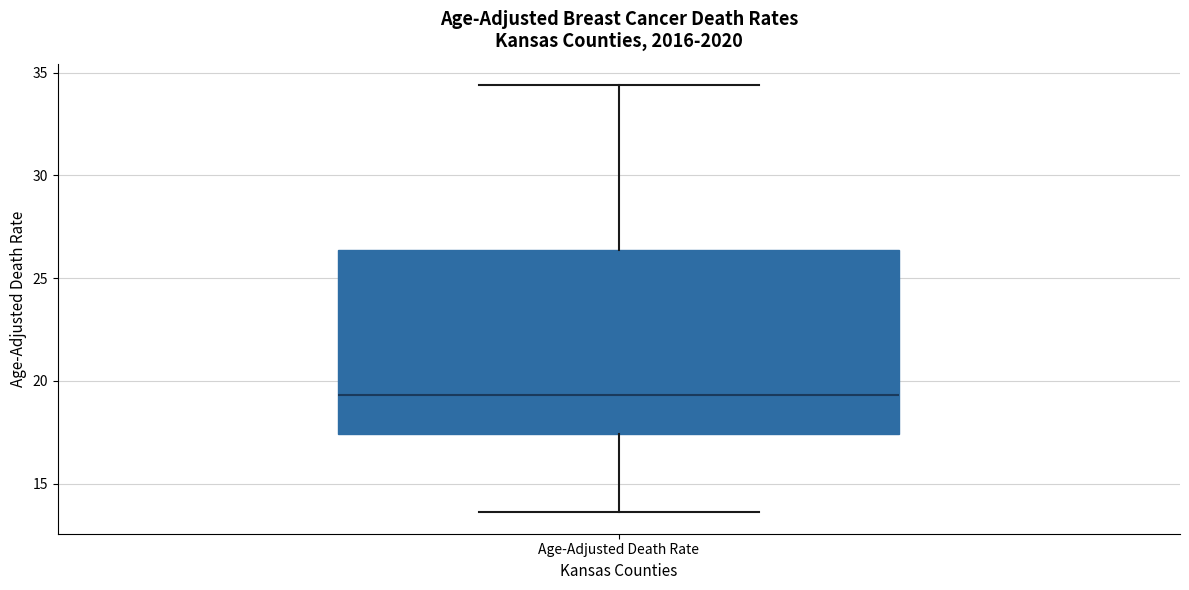

Read this box plot against the y-axis: the position of the median line, the range covered by the box, and the ends of both whiskers. The values are not printed on the chart, so give them approximately, as read against the axis.

median 19.5, box 17.5 to 26.5, whiskers 13.5 to 34.5